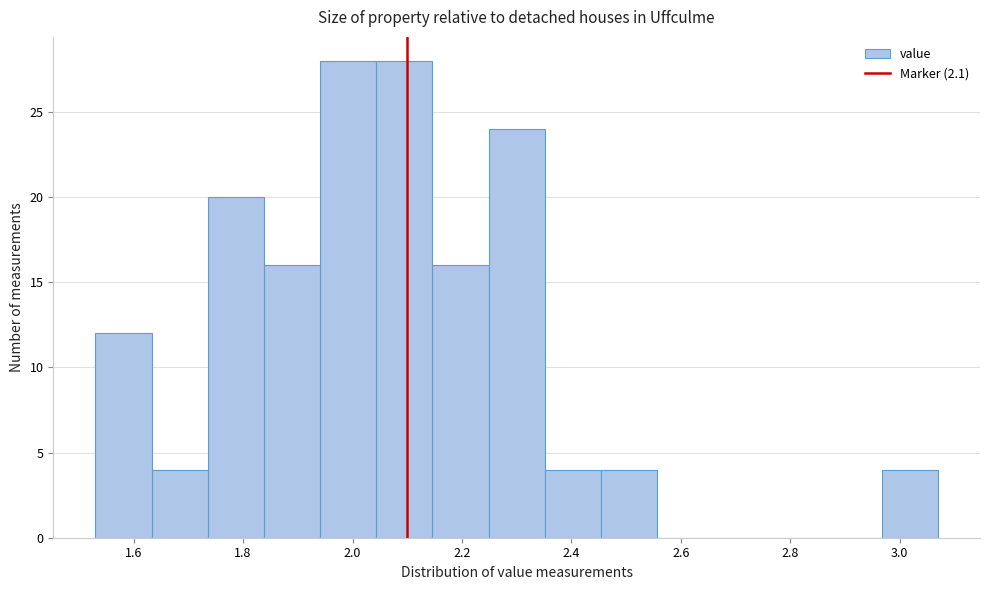

Reading left to right, list every bar in this chart as the range it spans on the x-axis followed by its height. Neither the bar edges nor the heights are printed on the chart, so give them approximately, as read against the axes.

1.54 to 1.64: 12
1.64 to 1.74: 4
1.74 to 1.84: 20
1.84 to 1.94: 16
1.94 to 2.04: 28
2.04 to 2.14: 28
2.14 to 2.24: 16
2.24 to 2.36: 24
2.36 to 2.46: 4
2.46 to 2.56: 4
2.56 to 2.66: 0
2.66 to 2.76: 0
2.76 to 2.86: 0
2.86 to 2.96: 0
2.96 to 3.08: 4